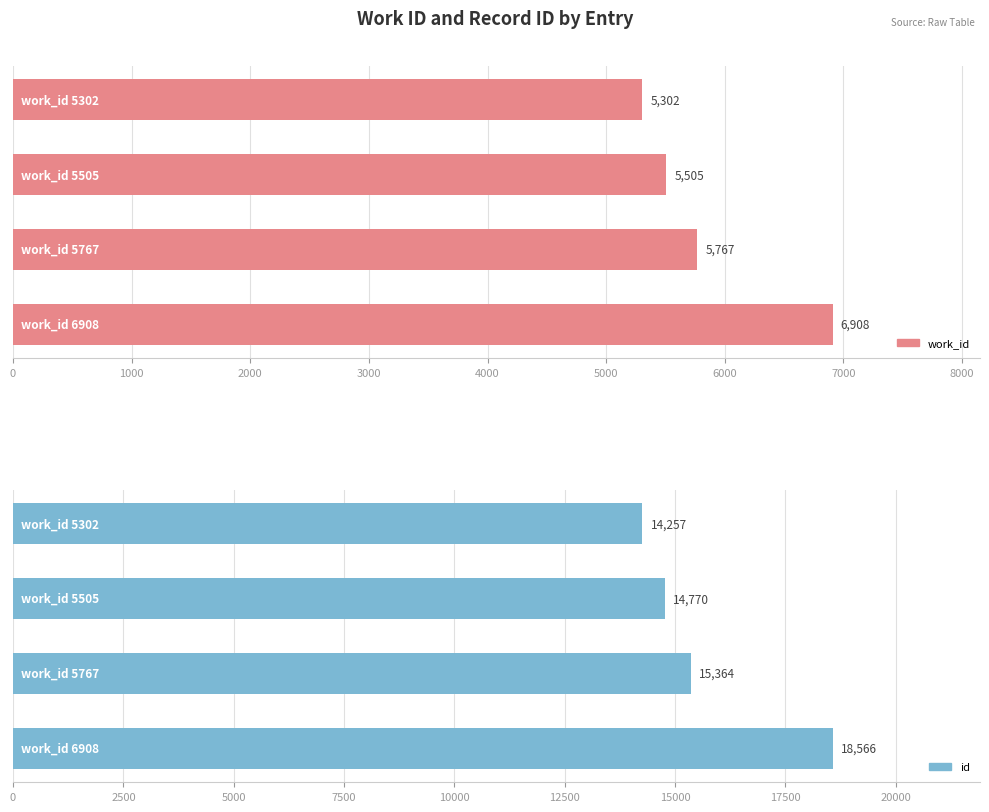

What are all the series names shown in the legend?

work_id, id